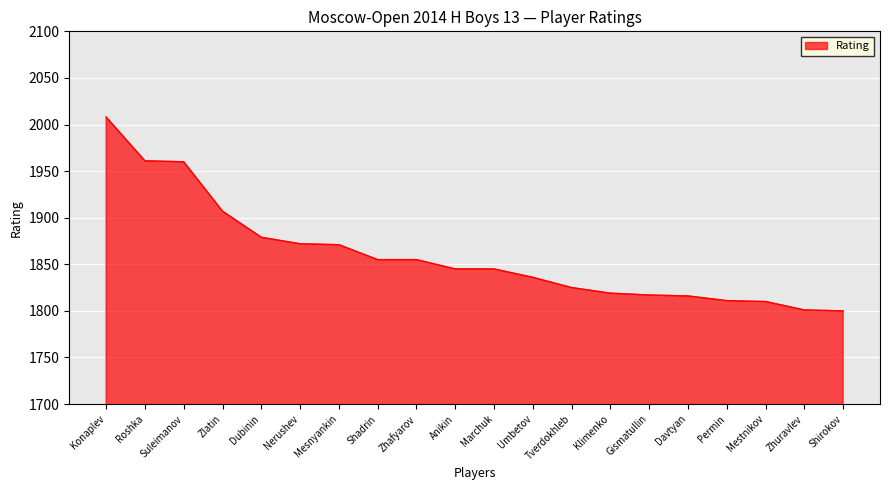

The chart shows a value of 1811 at Permin. True or false?

True